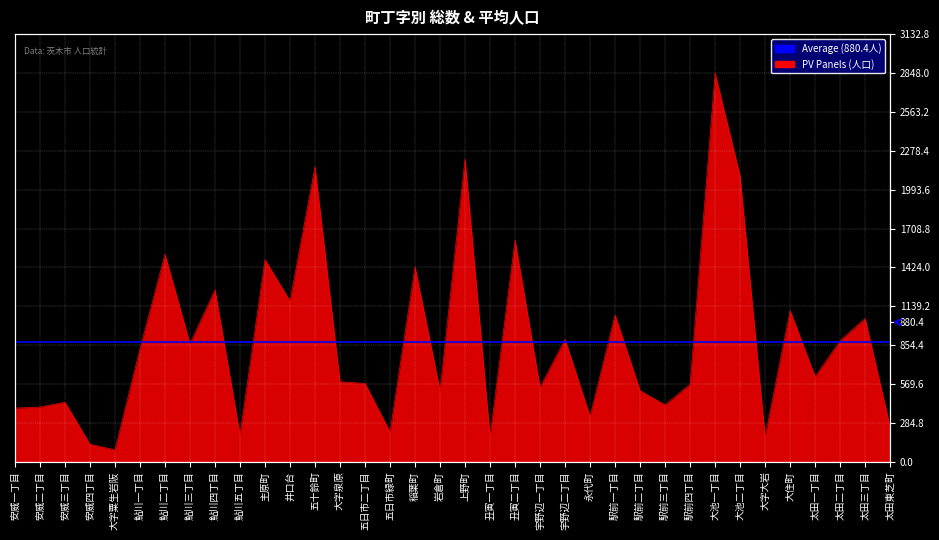

What is the label of the 33rd point from the left?

太田一丁目